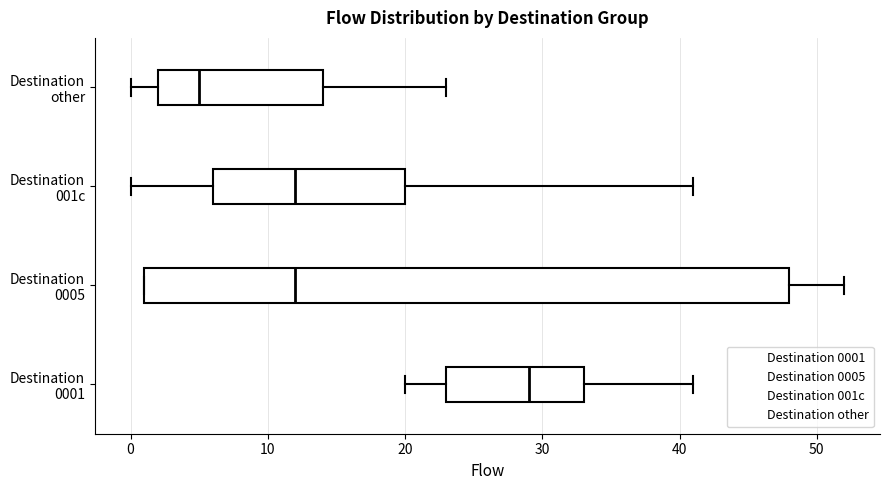

Where does the median line of the box for Destination other sit on the x-axis? The values are not printed on the chart, so give them approximately, as read against the axis.

5